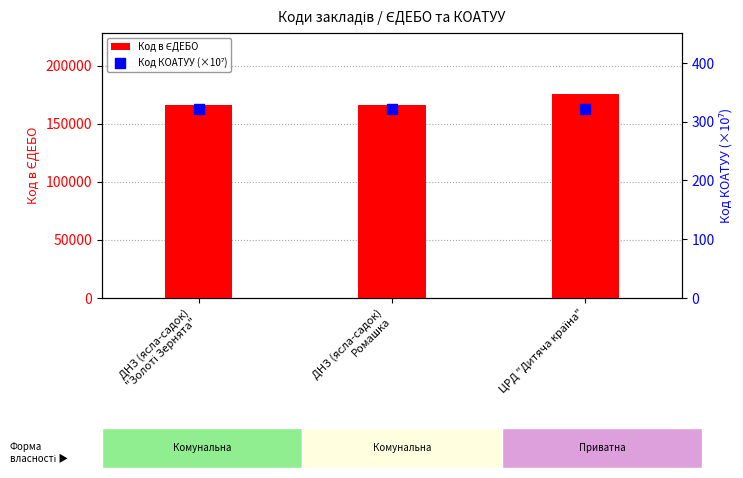

Which series has the largest Y range (max minus min)?

Код в ЄДЕБО